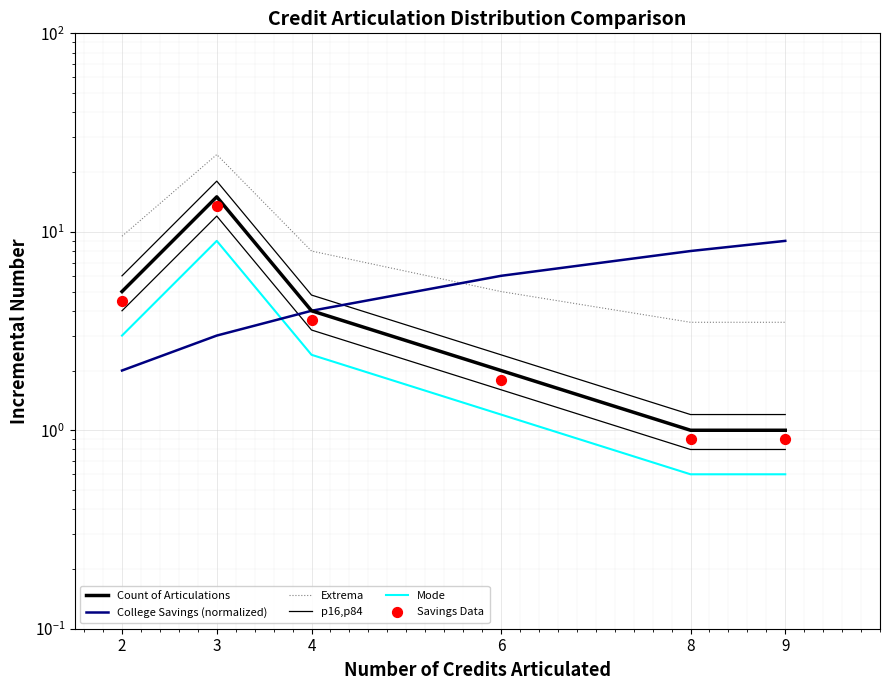

Which series reaches the maximum Y coordinate?

Extrema